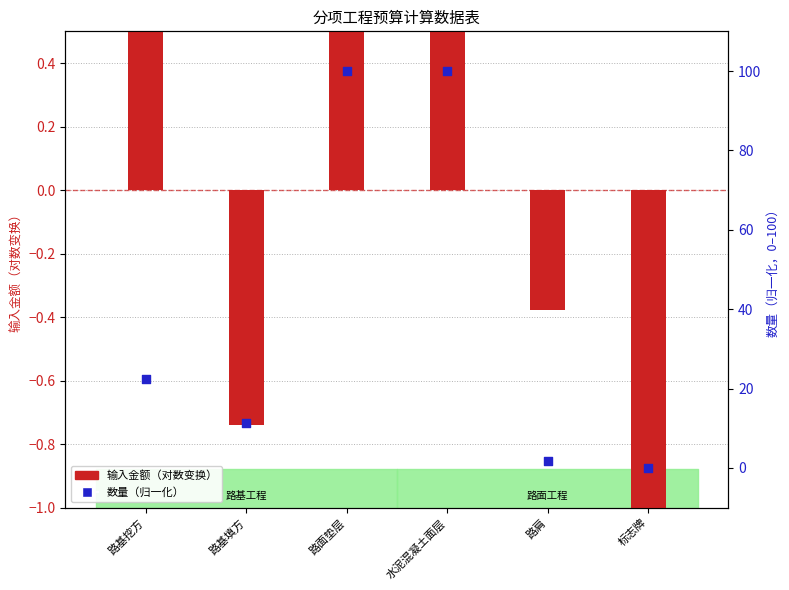

What are all the series names shown in the legend?

输入金额（对数变换）, 数量（归一化）